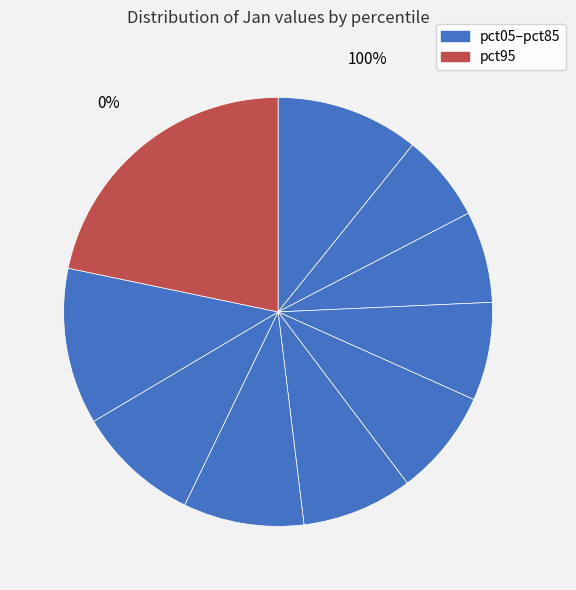

Count the number of slices in the pie.

10